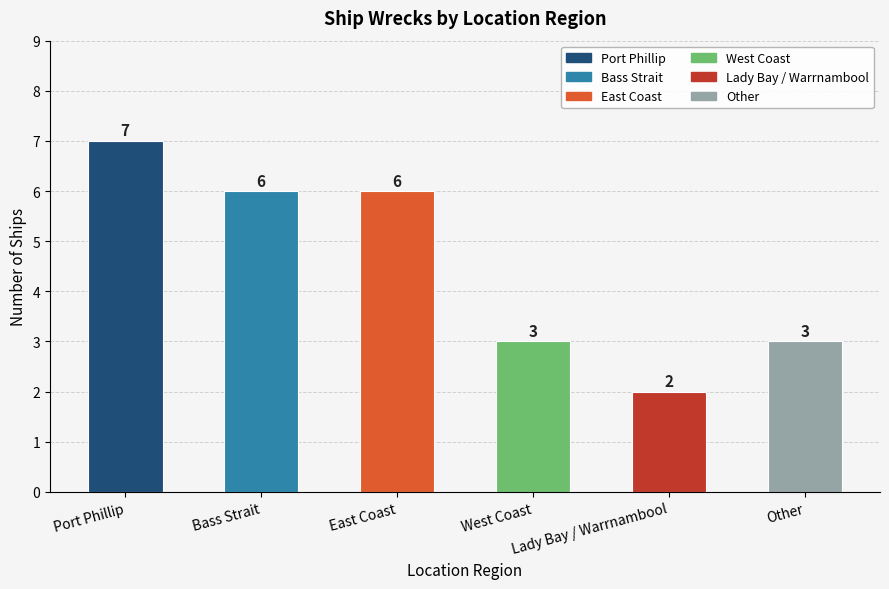

What is the difference between the maximum and minimum values?

5